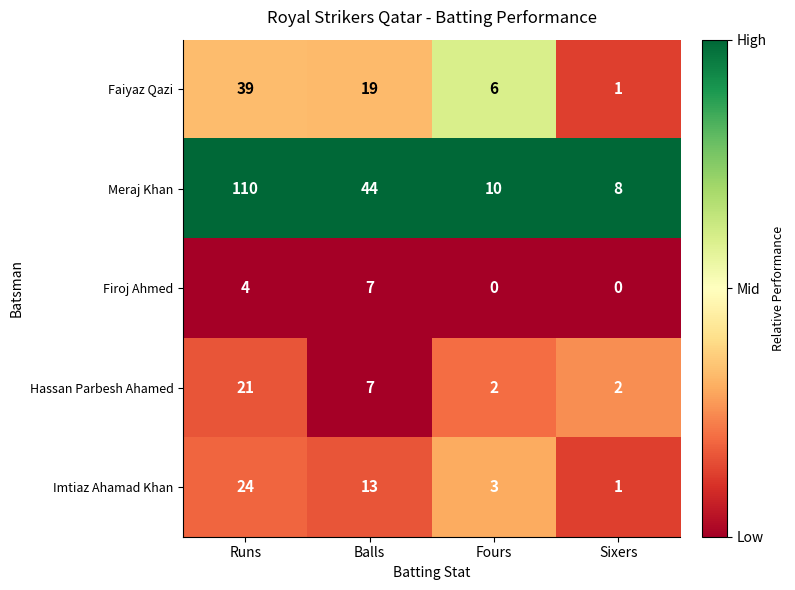

The value of Faiyaz Qazi at Runs is 13. True or false?

False